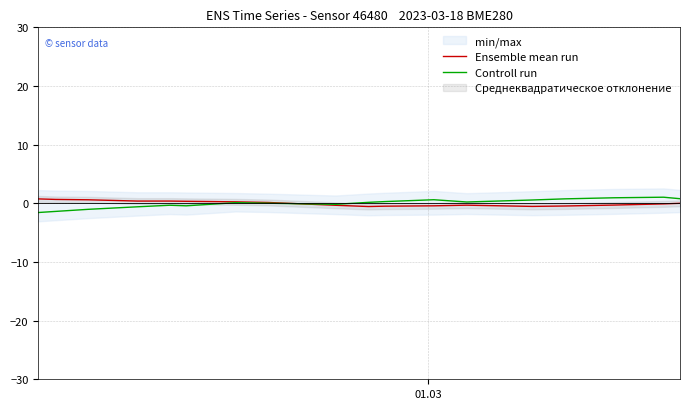

Does the chart display data point markers on the line(s)?

No